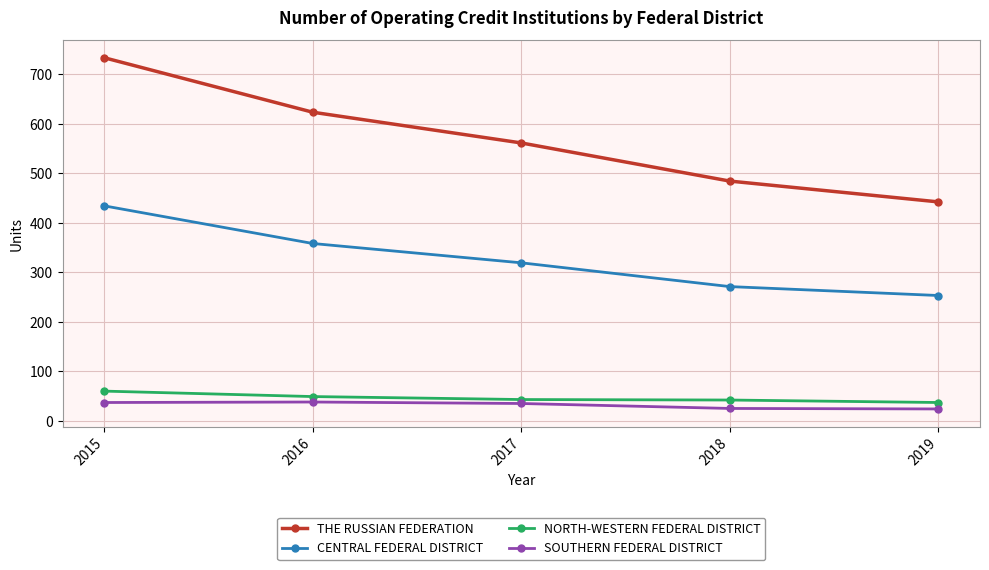

What is the maximum value for THE RUSSIAN FEDERATION?

733